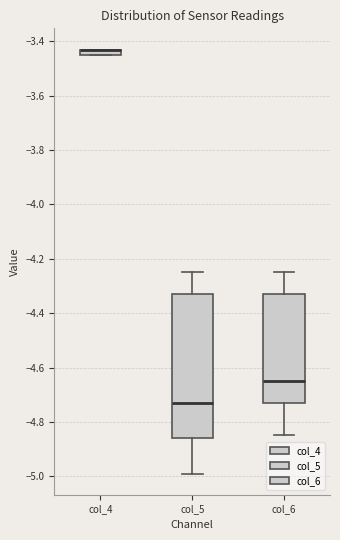

Which box is the tallest, from its lower edge to its upper edge?

col_5